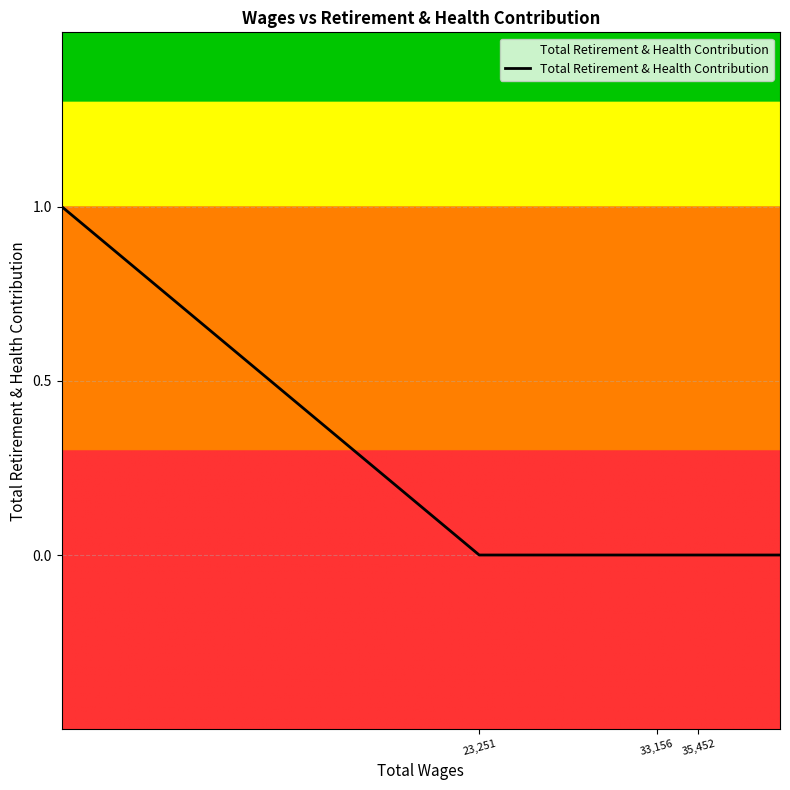

The value at 23,251 is 0. True or false?

True